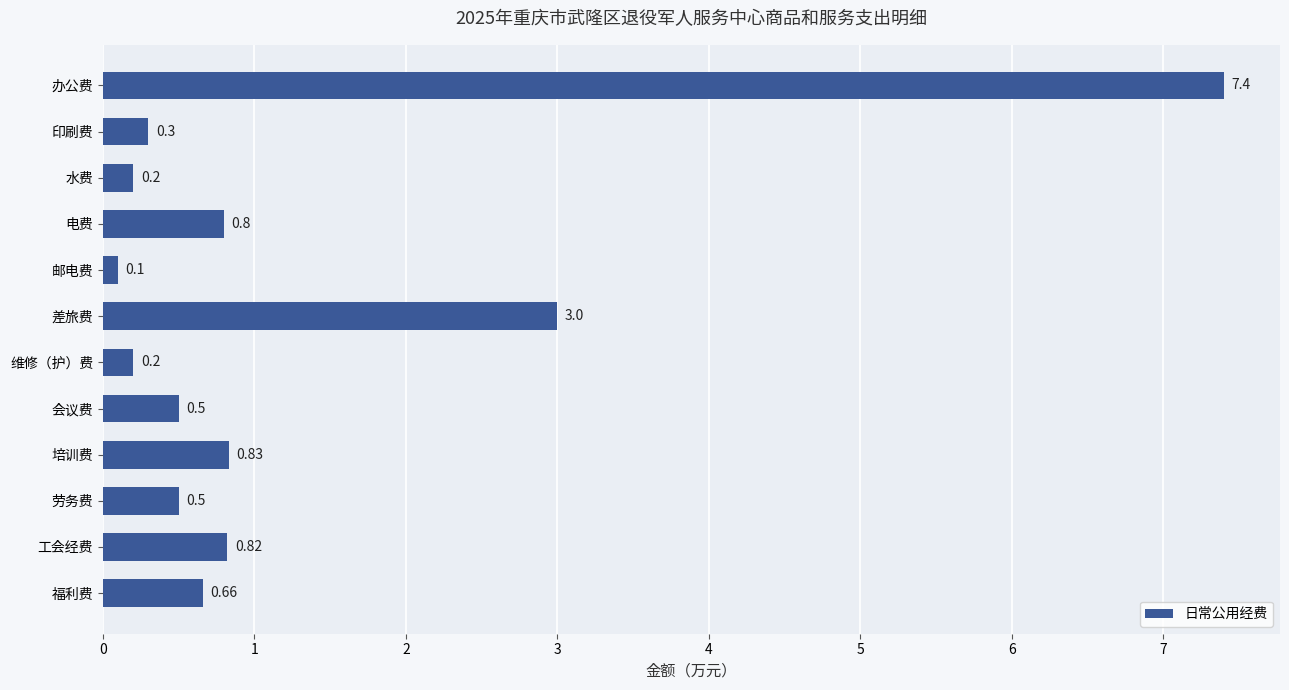

Between 培训费 and 水费, which is larger?

培训费